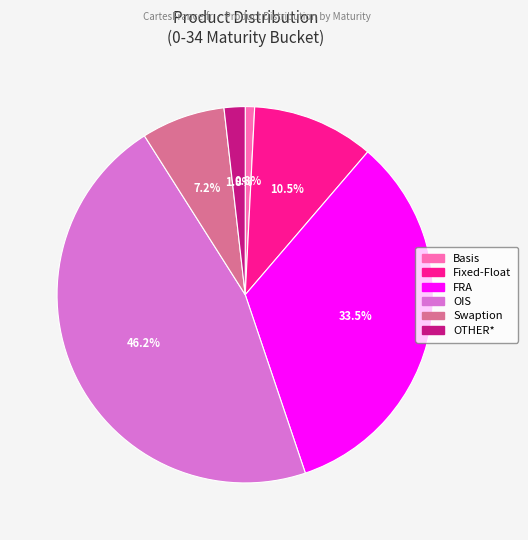

Which has a higher value, OIS or Basis?

OIS